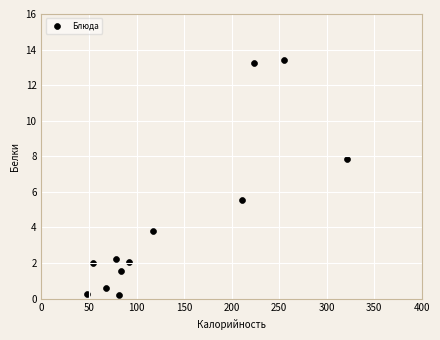

What Y value in the scatter plot is closest to 6?

5.5